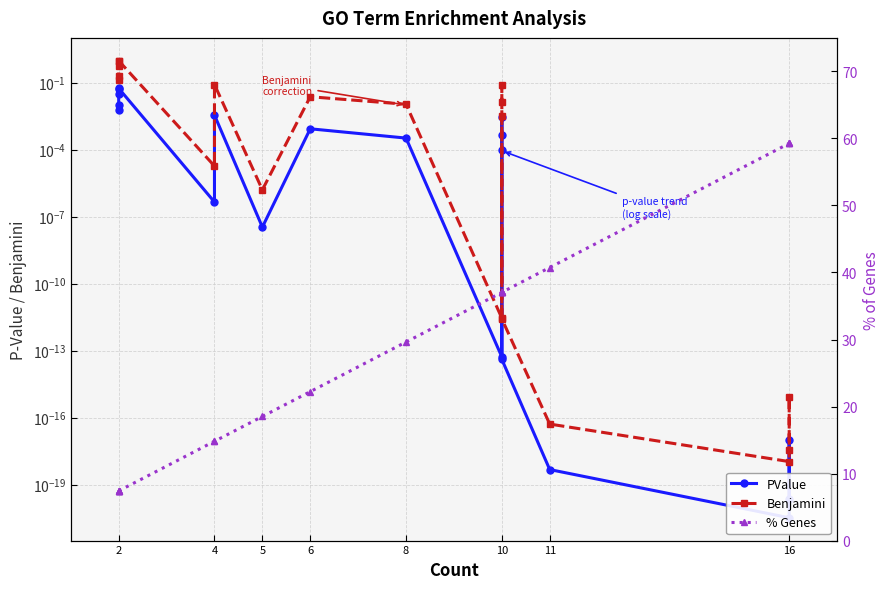

Is it true that % Genes equals 21.9 at 16?

False